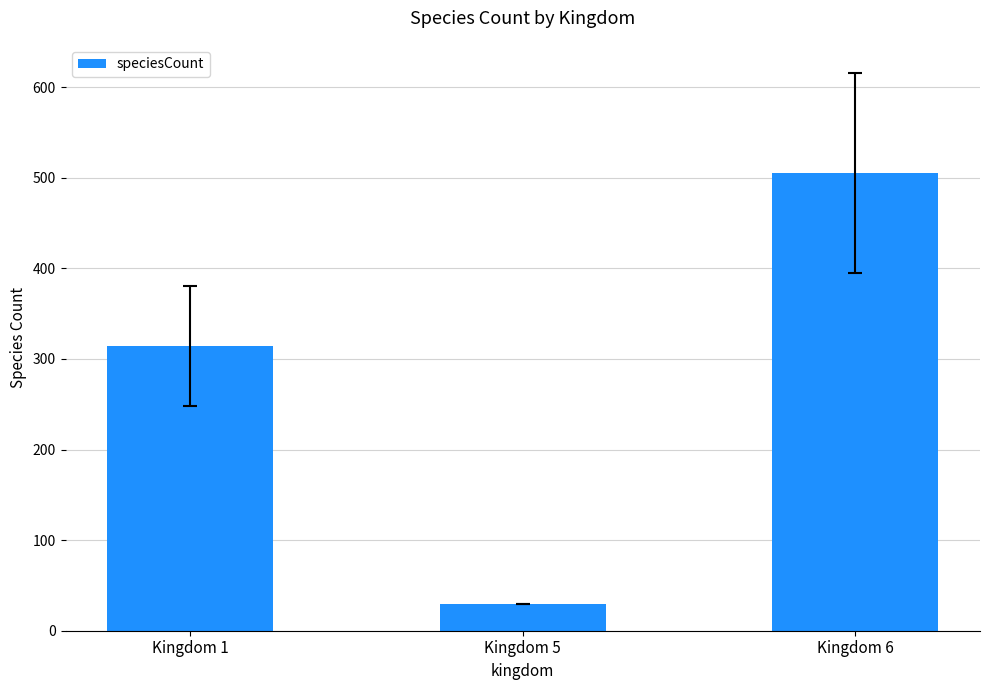

What is the value of the 2nd bar from the left?

30.0